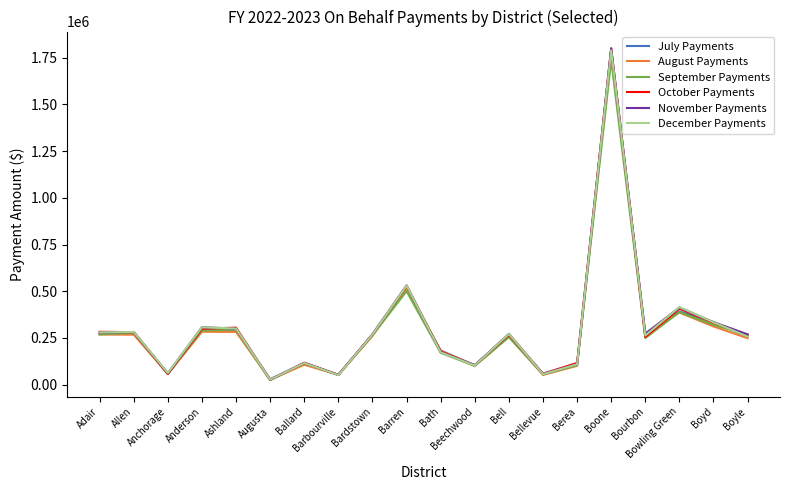

What is the highest value of the July Payments series?

1771410.1